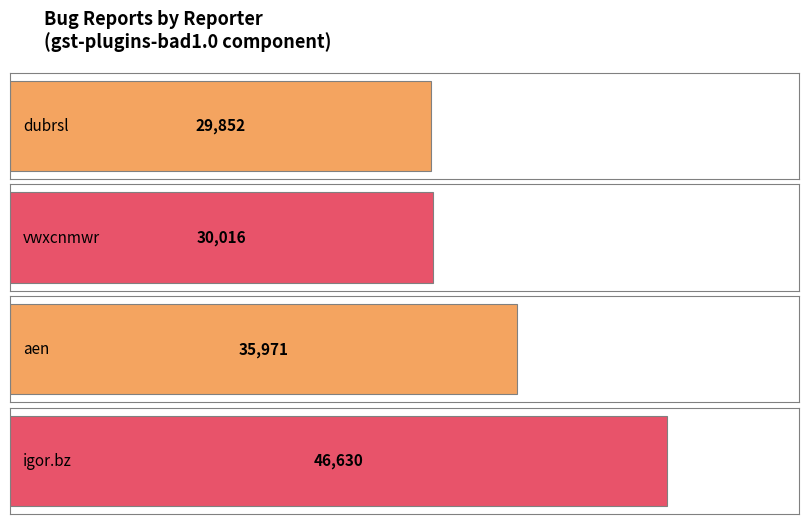

Which category has the highest value across all series?

igor.bz